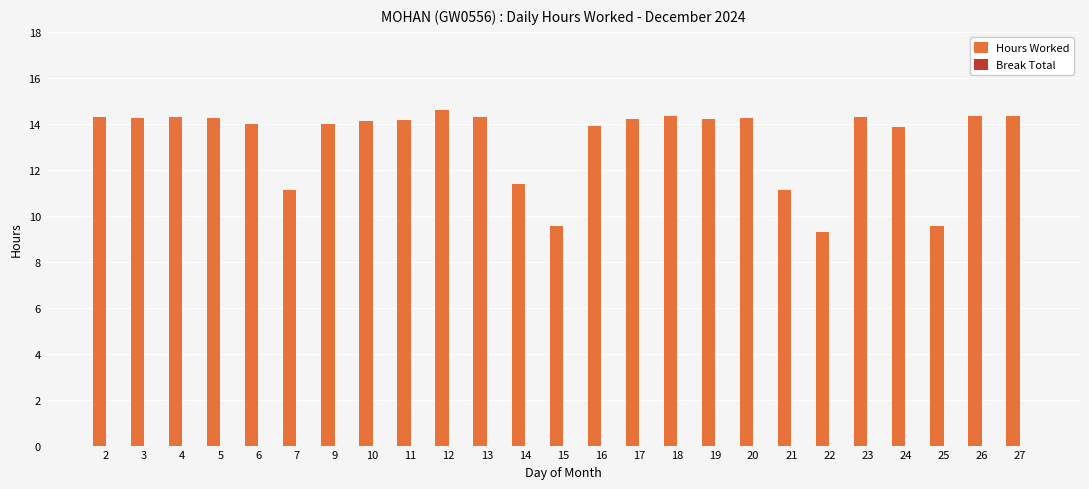

Does the chart contain stacked bars?

No